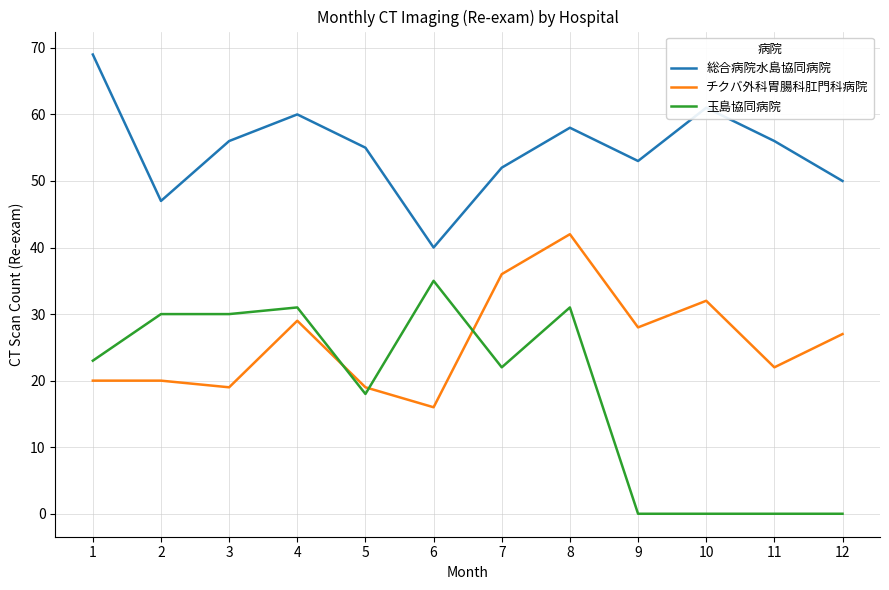

What is the approximate value of チクバ外科胃腸科肛門科病院 at 12?

27